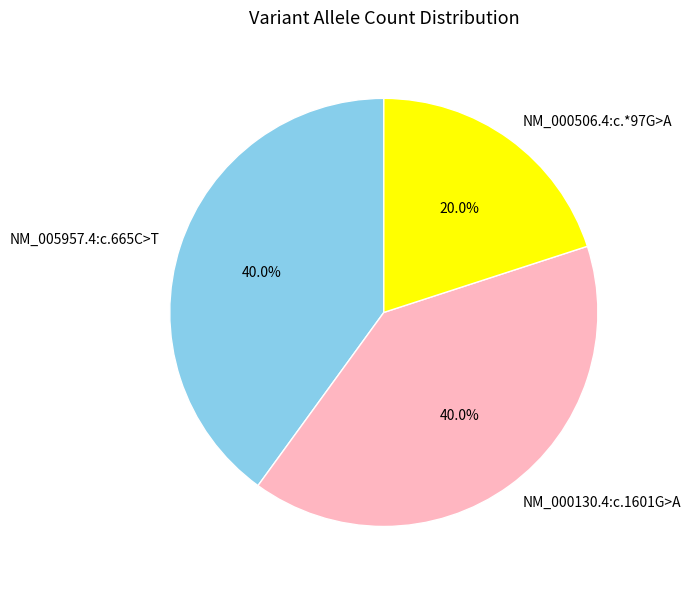

Which category has the smallest portion of the pie?

NM_000506.4:c.*97G>A